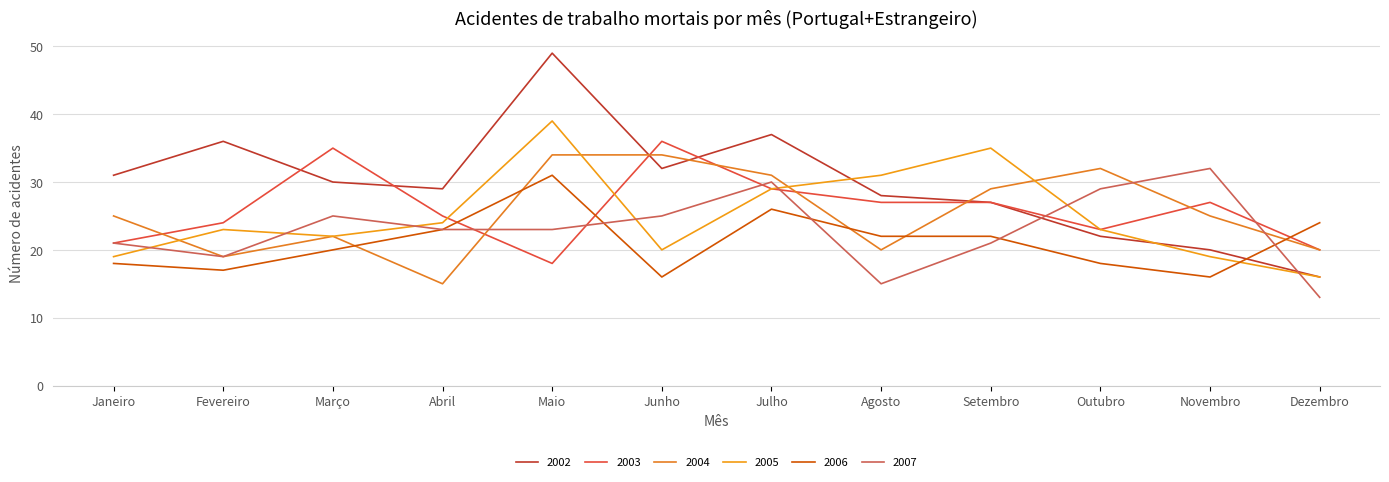

Is it true that 2003 equals 21 at Janeiro?

True